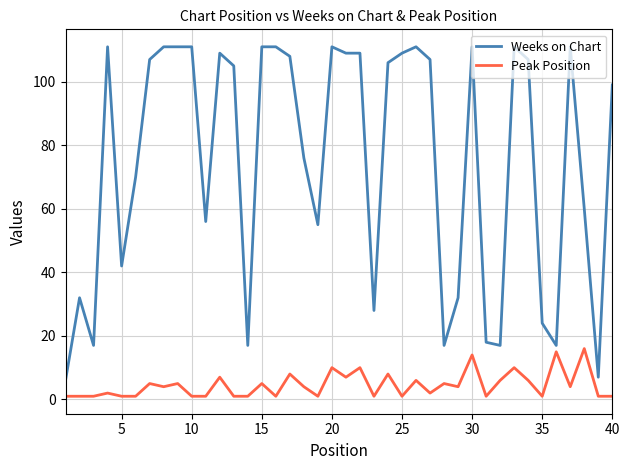

What is the difference between the maximum and minimum values in the Peak Position series?

15